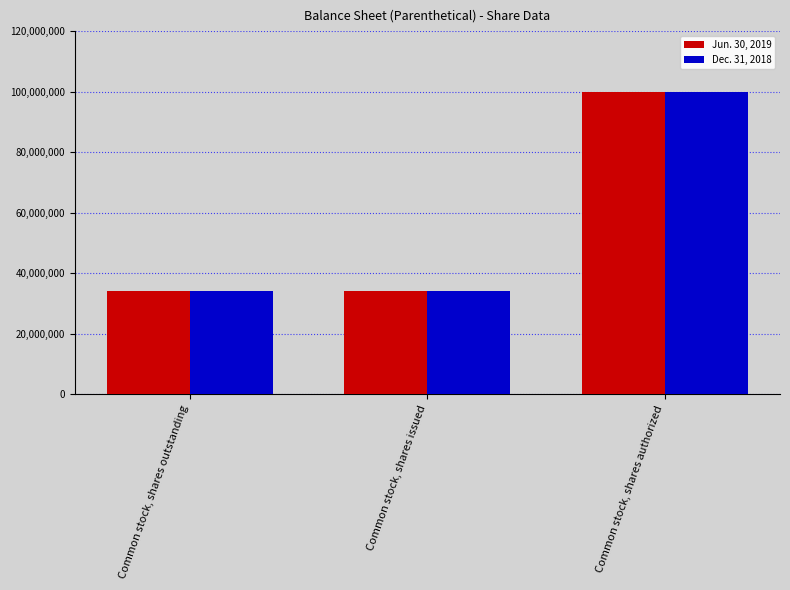

Reading right to left, transcribe all the data shown in this chart.

Jun. 30, 2019: Common stock, shares authorized=100000000	Common stock, shares issued=34058028	Common stock, shares outstanding=34058028
Dec. 31, 2018: Common stock, shares authorized=100000000	Common stock, shares issued=34058028	Common stock, shares outstanding=34058028